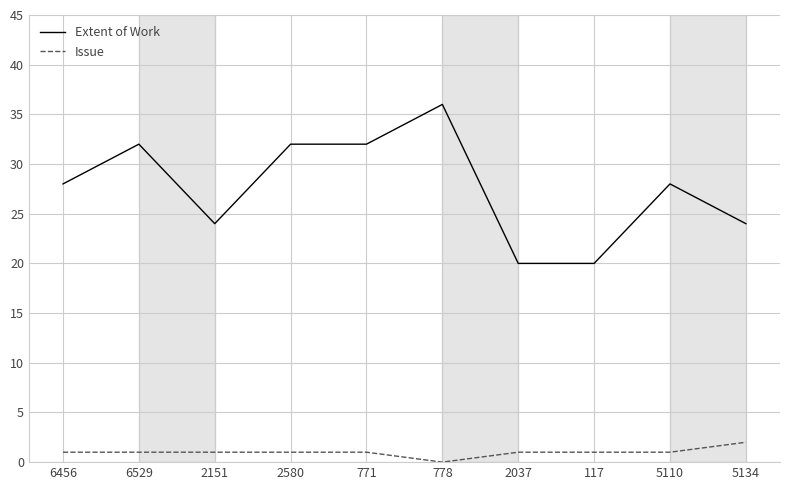

Is it true that Extent of Work equals 52 at 6529?

False